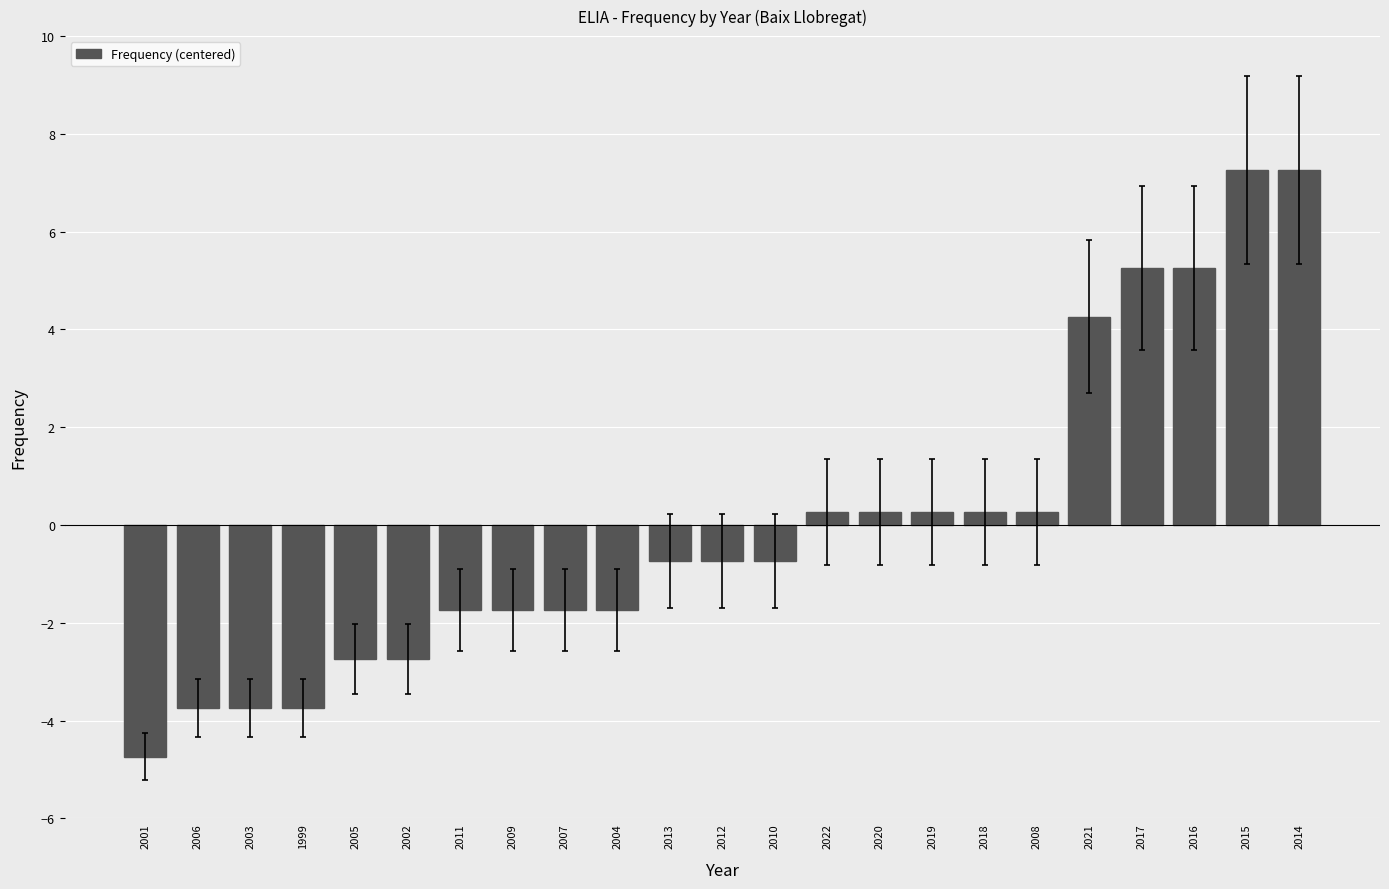

The value at 2006 is -1.7. True or false?

False